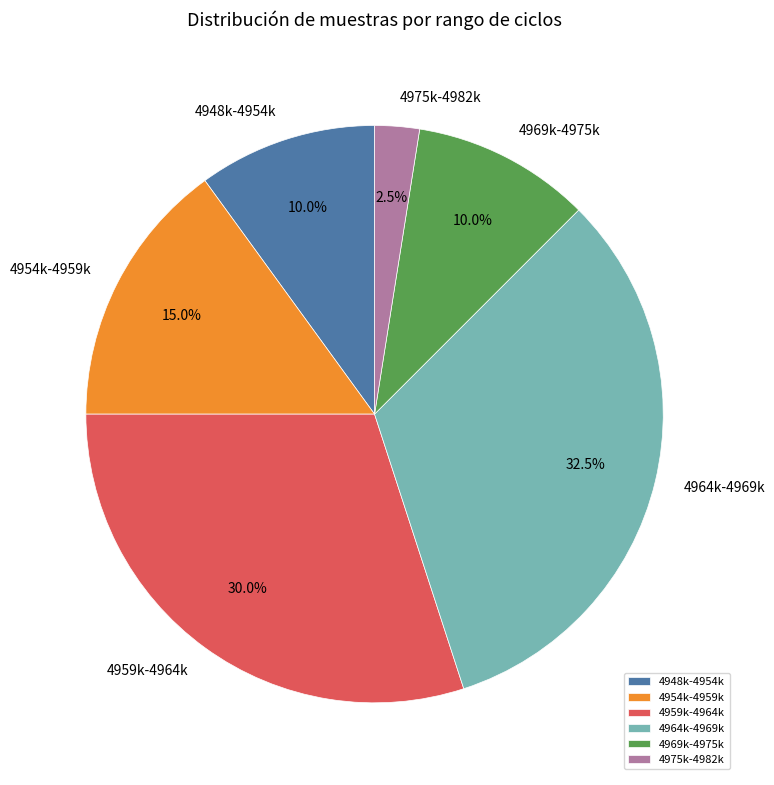

Is there any slice that represents more than half of the pie?

No